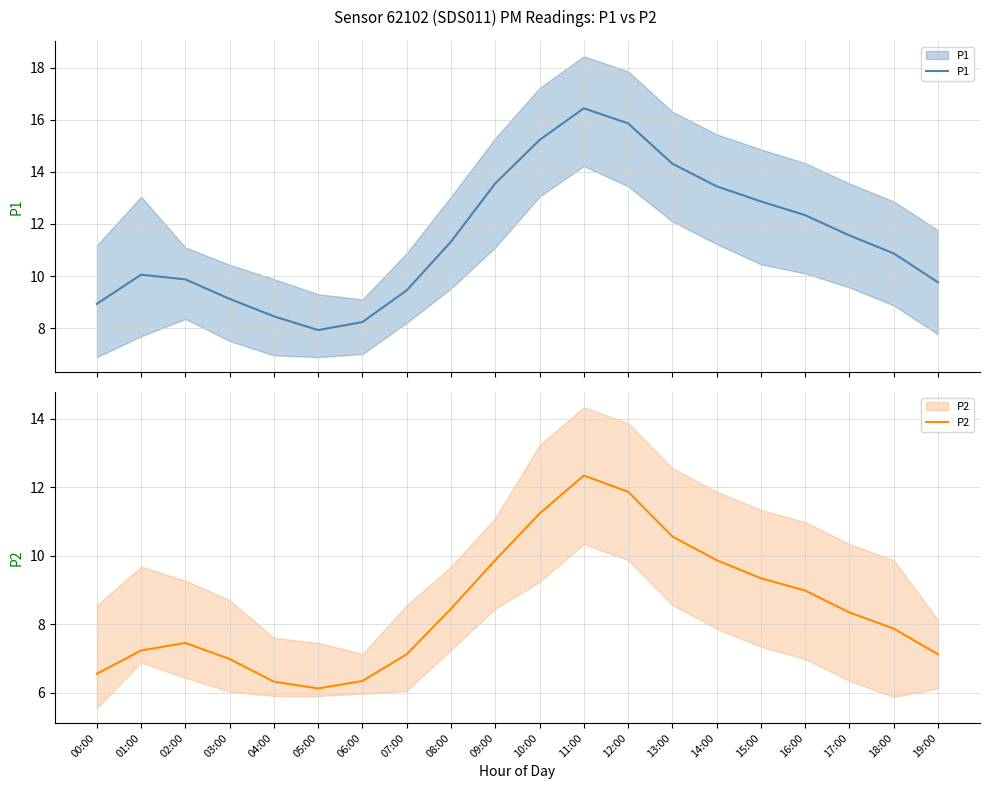

True or false: P2 and P1 intersect in this chart.

False